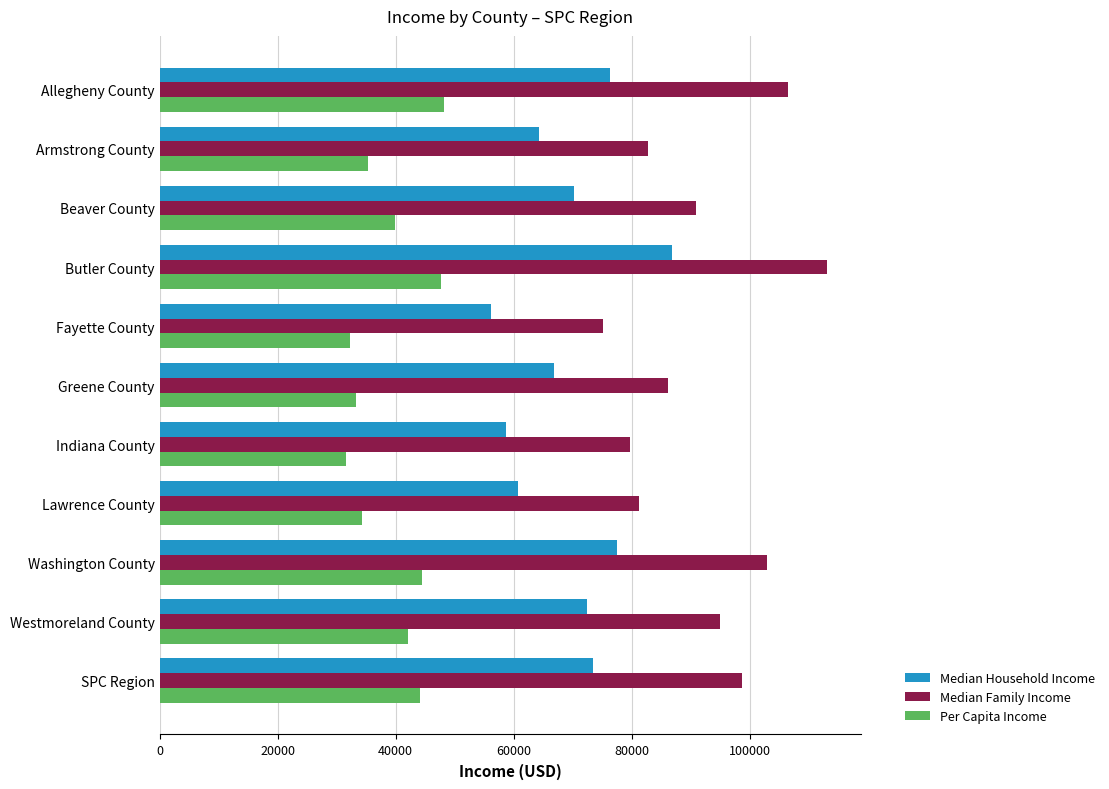

Is the value of Median Household Income at Indiana County greater than the value of Median Family Income at Washington County?

No